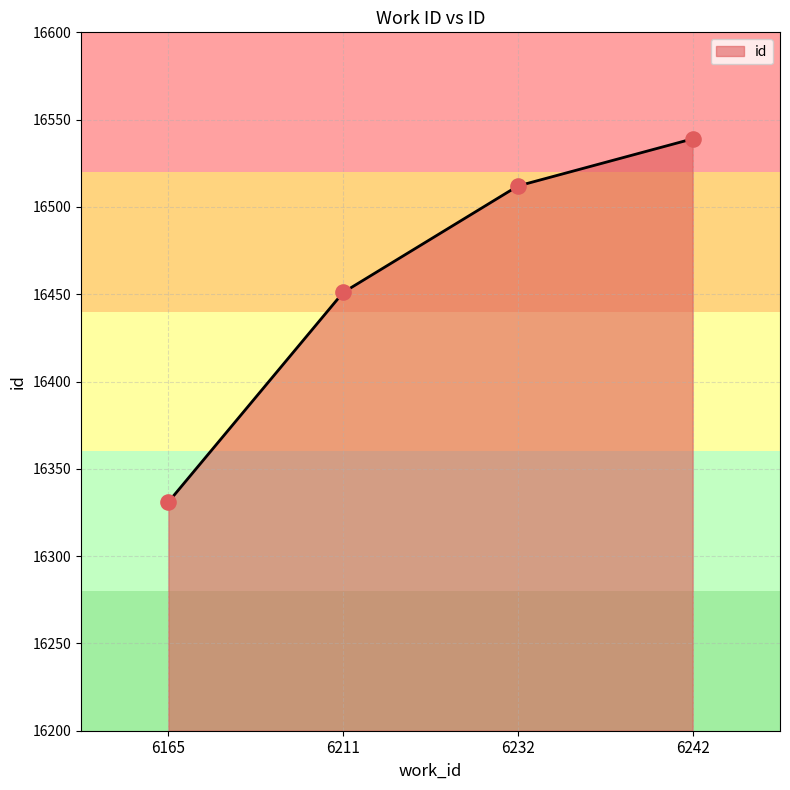

What is the change in value from 6211 to 6242?

+88